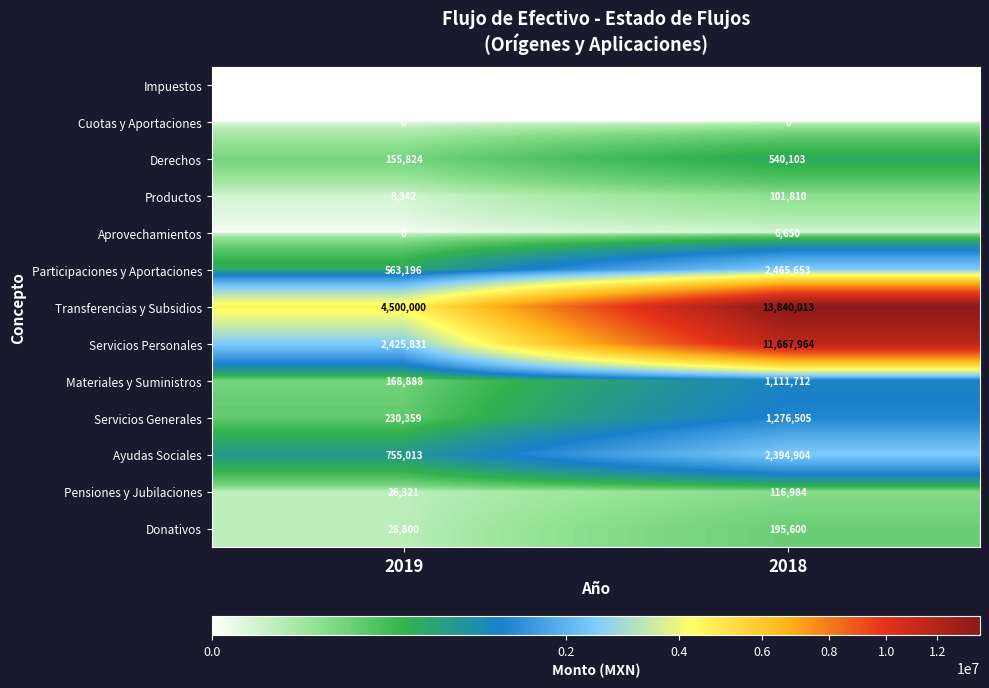

What is the total value across all series at 2019?

8862574